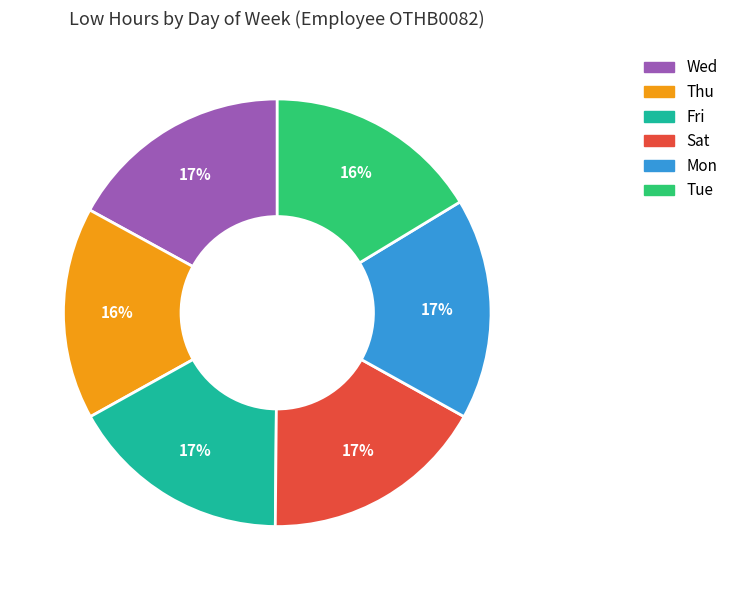

To the nearest percent, what is the difference between the Wed and Tue slice percentages?

1%